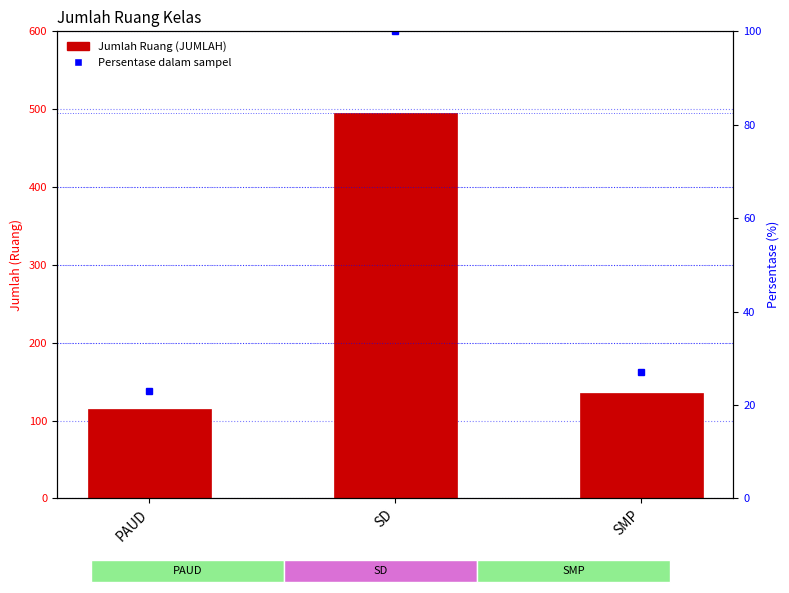

What value does the JUMLAH series have at SMP, to the nearest 5?

135